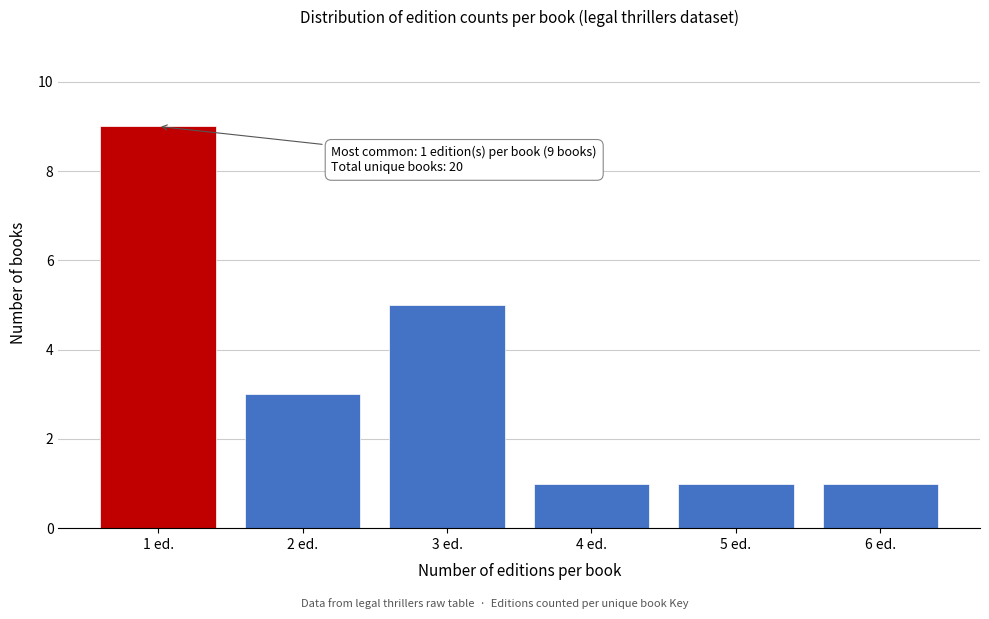

Reading left to right, transcribe all the data shown in this chart.

9	3	5	1	1	1